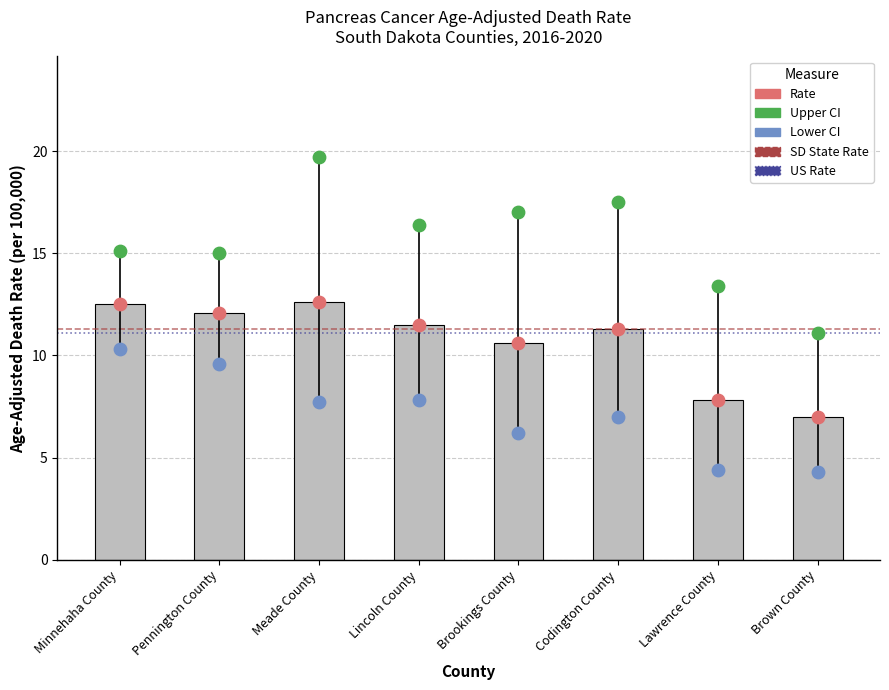

At how many categories does at least one series exceed 19?

1